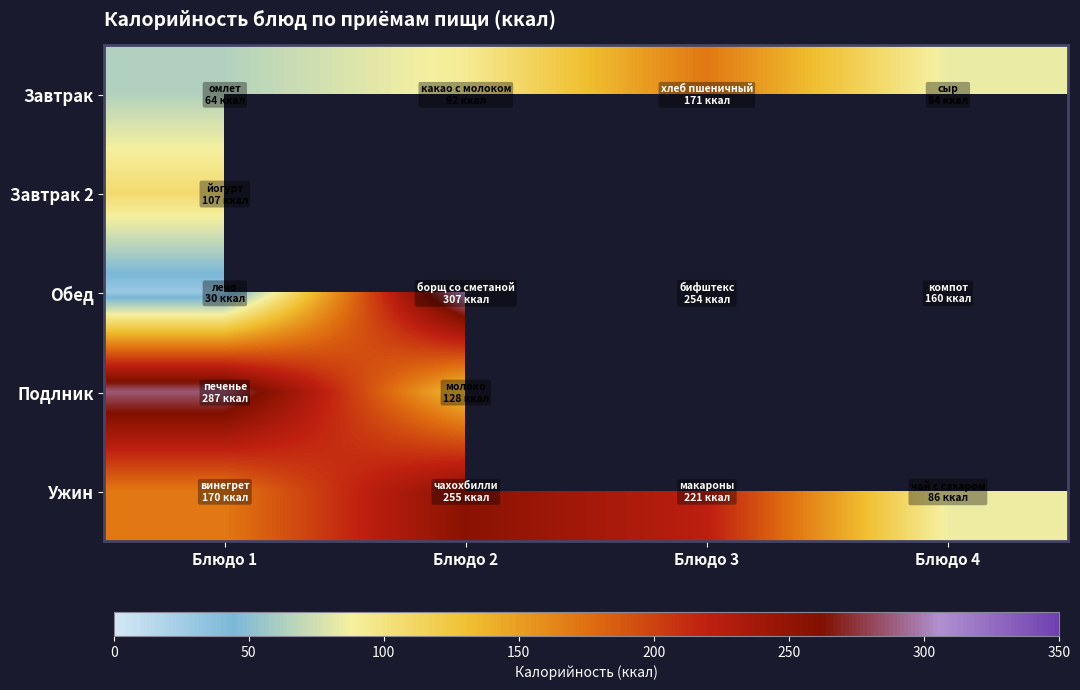

The value of Завтрак at Блюдо 1 is 64.0. True or false?

True